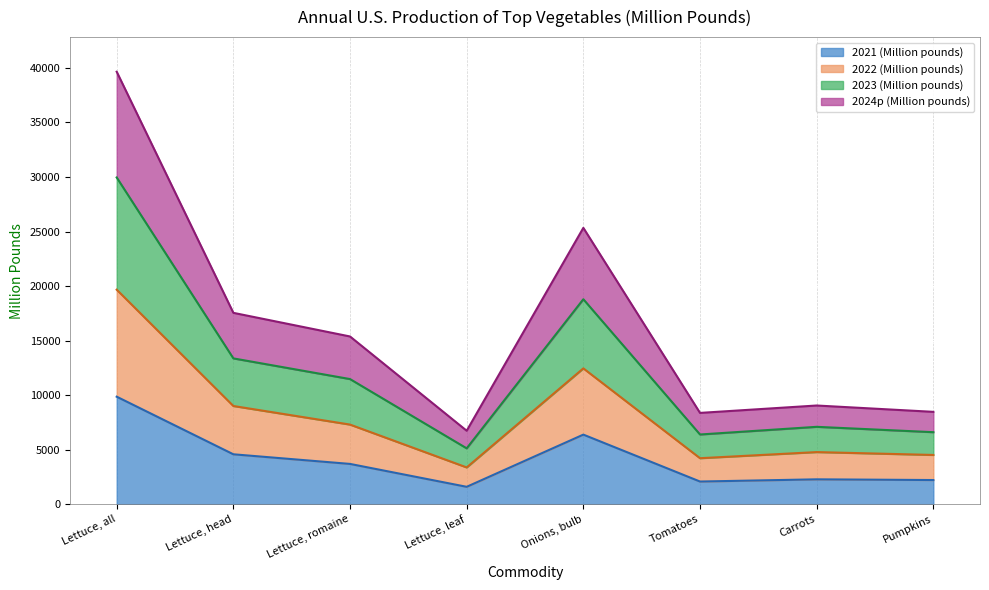

At how many categories does at least one series exceed 15536?

3